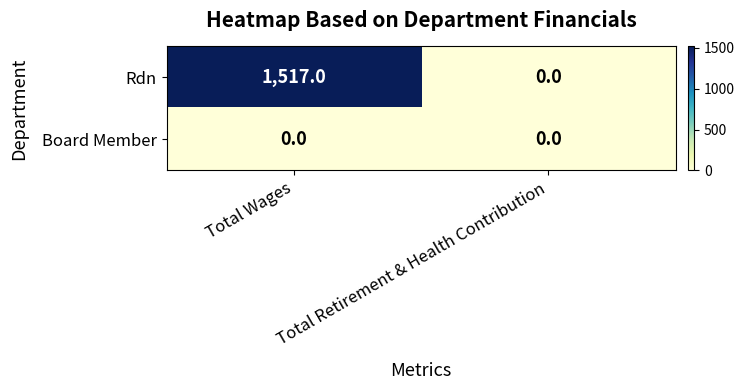

The value of Rdn at Total Wages is 1517. True or false?

True